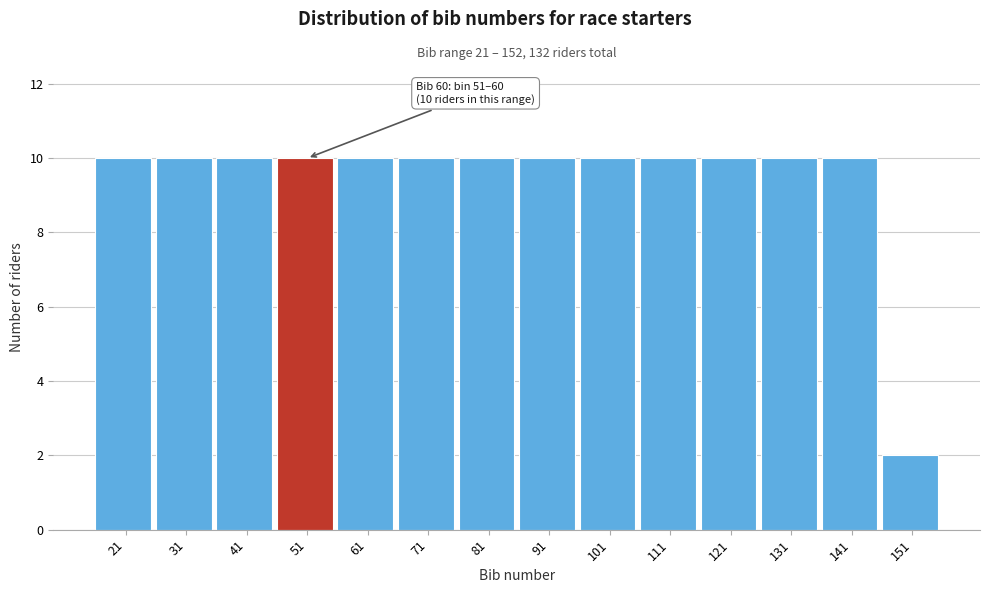

Reading right to left, extract all data points from this chart.

151=2	141=10	131=10	121=10	111=10	101=10	91=10	81=10	71=10	61=10	51=10	41=10	31=10	21=10